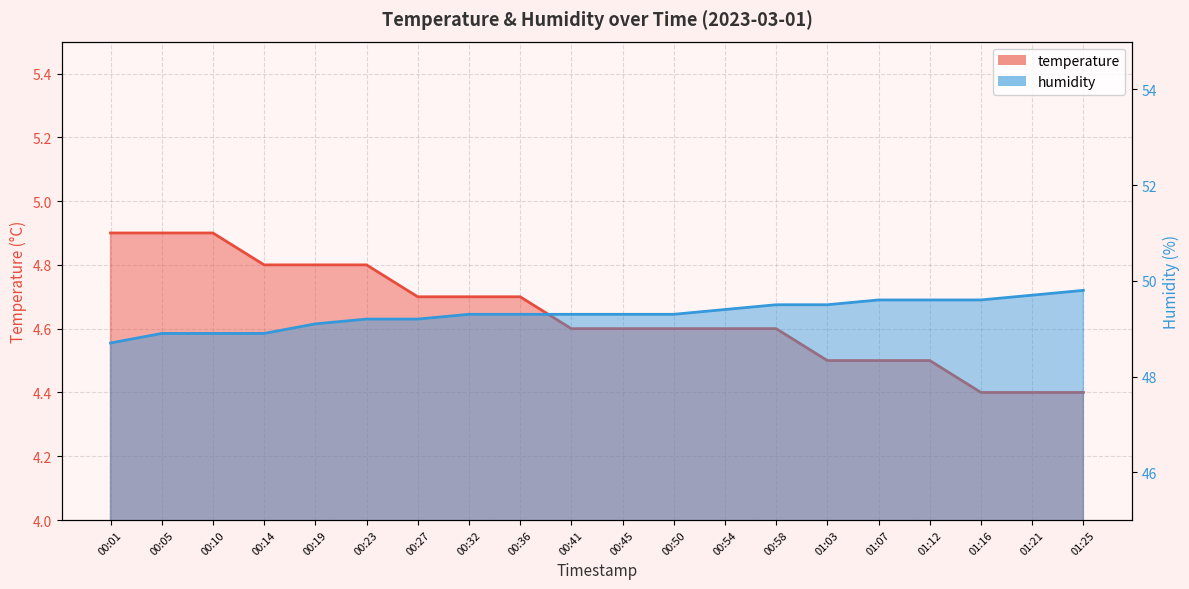

What is the label of the 8th point from the right?

00:54